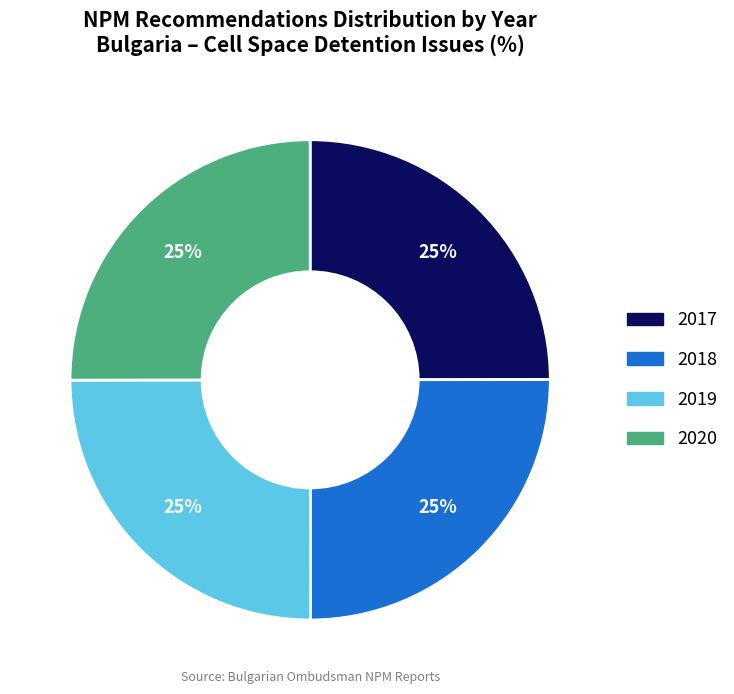

To the nearest percent, what is the average slice percentage?

25%